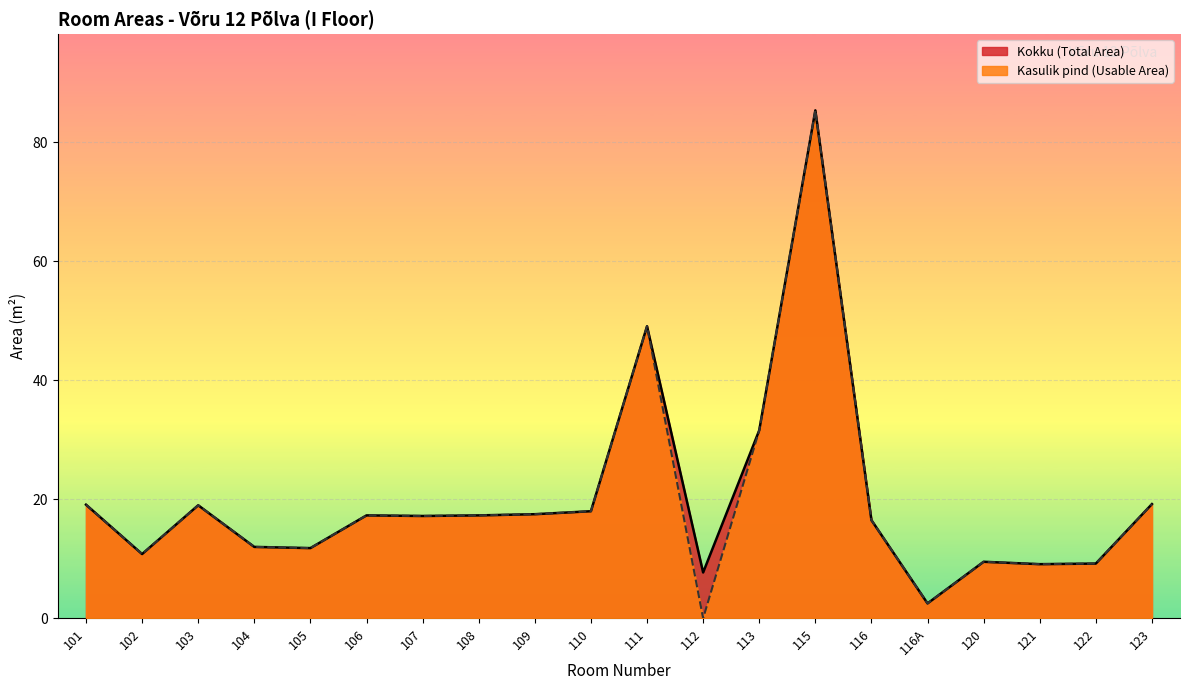

Reading left to right, list all the values displayed in this chart.

Kokku (Total Area): 19.1	10.8	19.0	12.0	11.8	17.3	17.2	17.3	17.5	18.0	49.1	7.7	31.6	85.4	16.5	2.5	9.5	9.1	9.2	19.2
Kasulik pind (Usable Area): 19.1	10.8	19.0	12.0	11.8	17.3	17.2	17.3	17.5	18.0	49.1	0.0	31.6	85.4	16.5	2.5	9.5	9.1	9.2	19.2